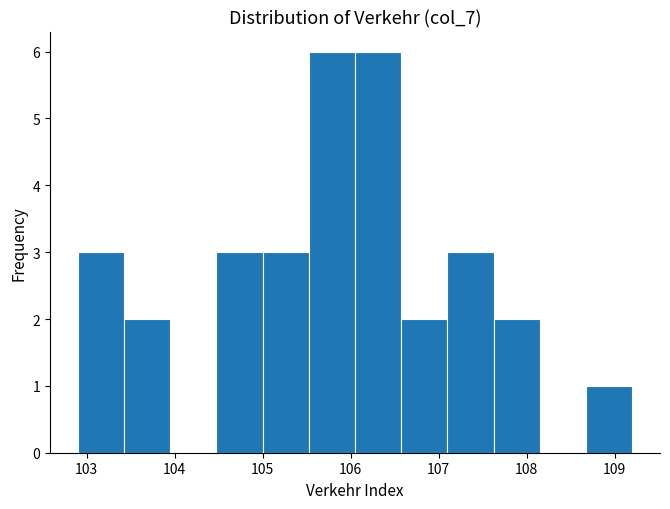

Reading left to right, transcribe this chart: for each bar, give the range it covers on the x-axis and its height. Neither the bar edges nor the heights are printed on the chart, so give them approximately, as read against the axes.

102.9 to 103.4: 3
103.4 to 104.0: 2
104.0 to 104.5: 0
104.5 to 105.0: 3
105.0 to 105.5: 3
105.5 to 106.1: 6
106.1 to 106.6: 6
106.6 to 107.1: 2
107.1 to 107.6: 3
107.6 to 108.2: 2
108.2 to 108.7: 0
108.7 to 109.2: 1